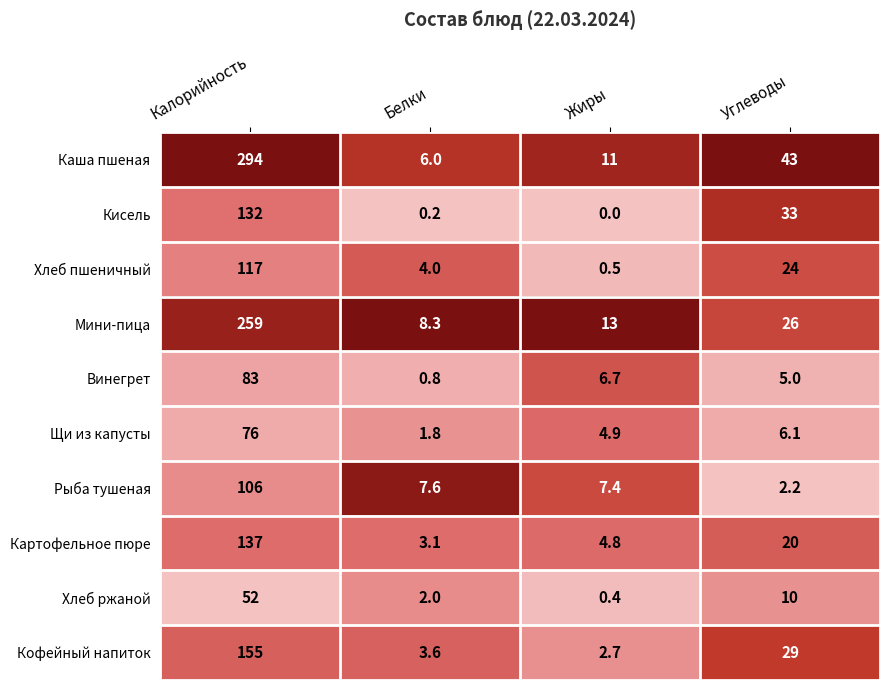

What is the difference between the Картофельное пюре values at Белки and Жиры?

1.7